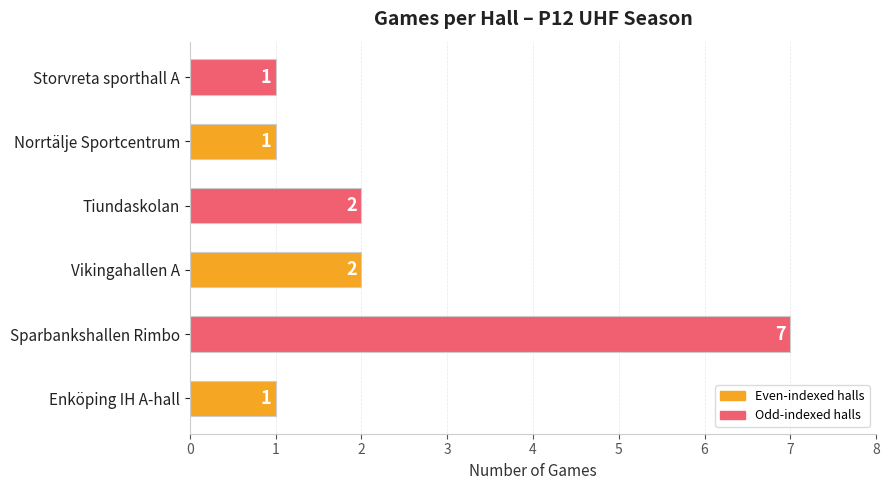

What is the sum of all values?

14